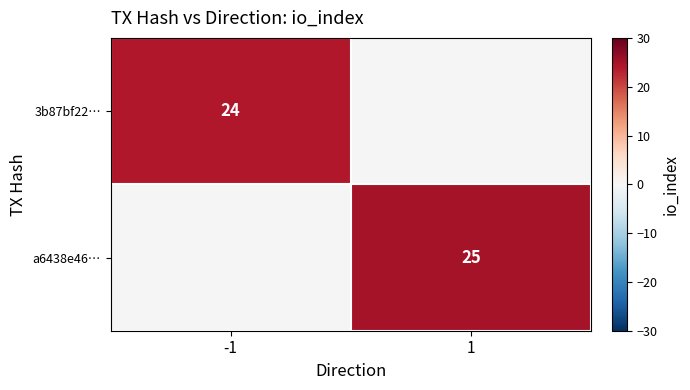

Is it true that a6438e46… equals 11 at 1?

False